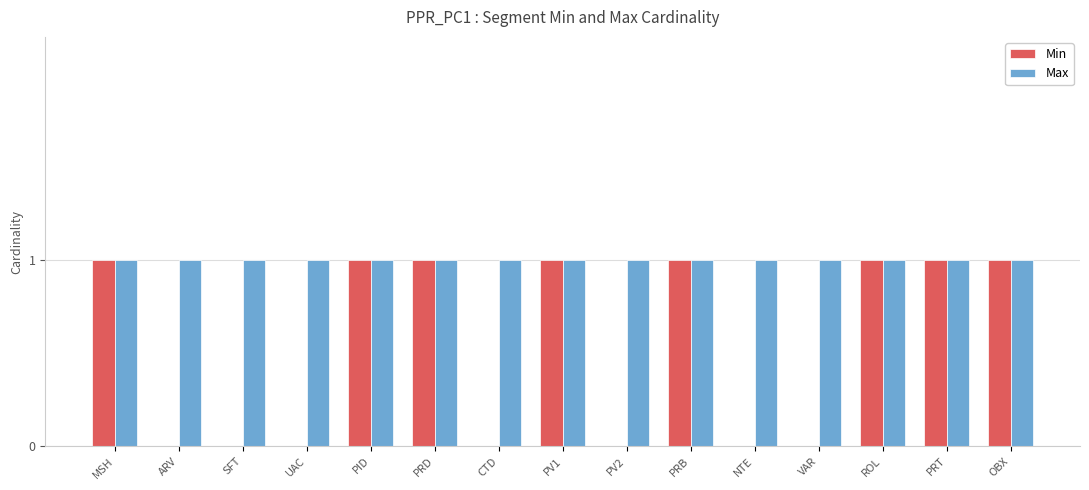

How many distinct data groups are displayed?

2